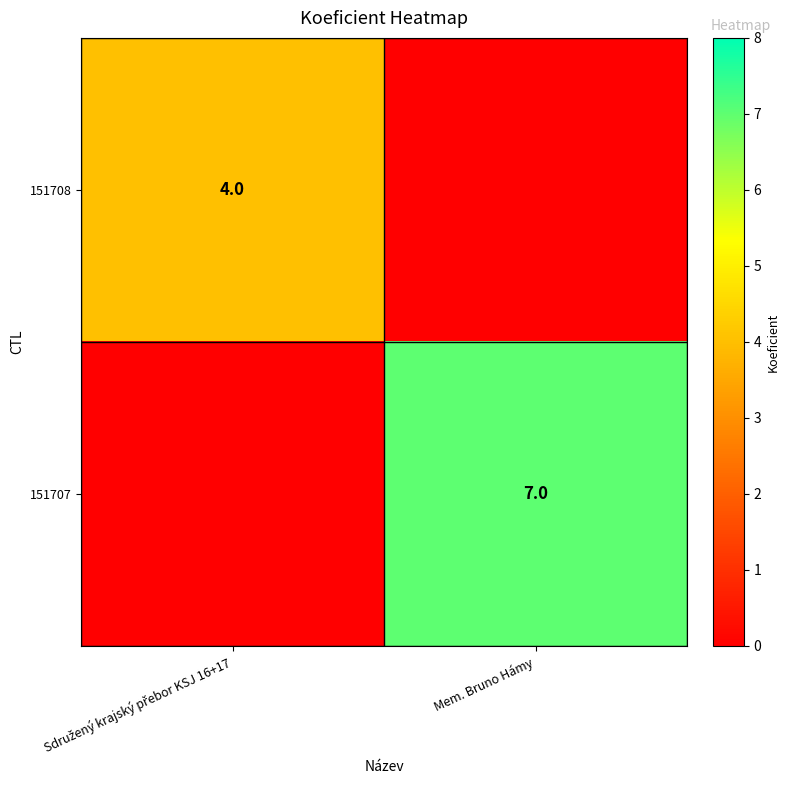

What is the sum of the 151707 values at Mem. Bruno Hámy and Sdružený krajský přebor KSJ 16+17?

7